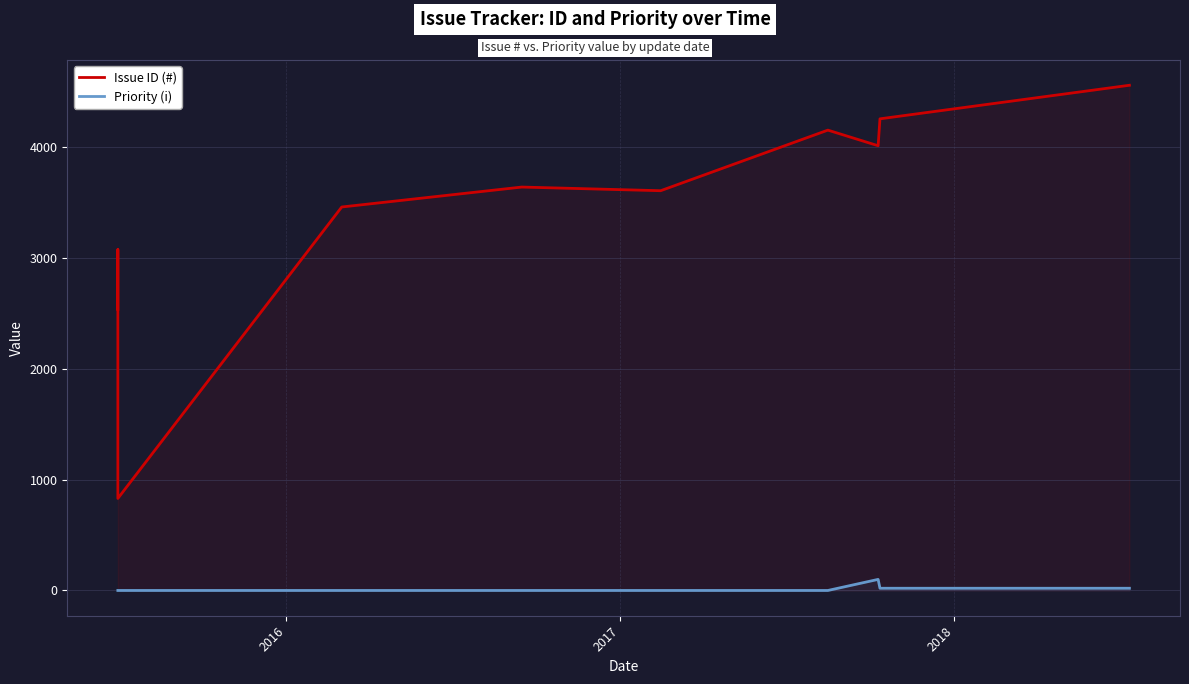

True or false: Issue ID (#) and Priority (i) cross at least once.

False